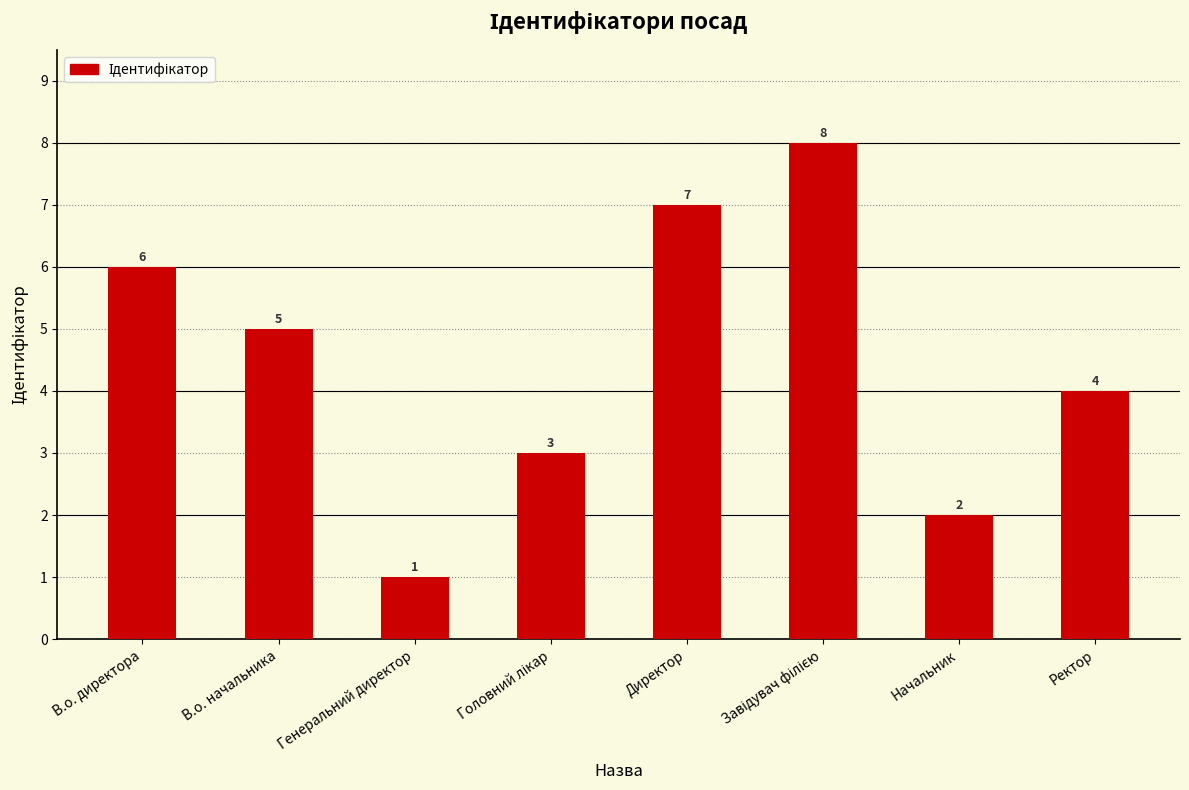

What position from the right is Директор?

4